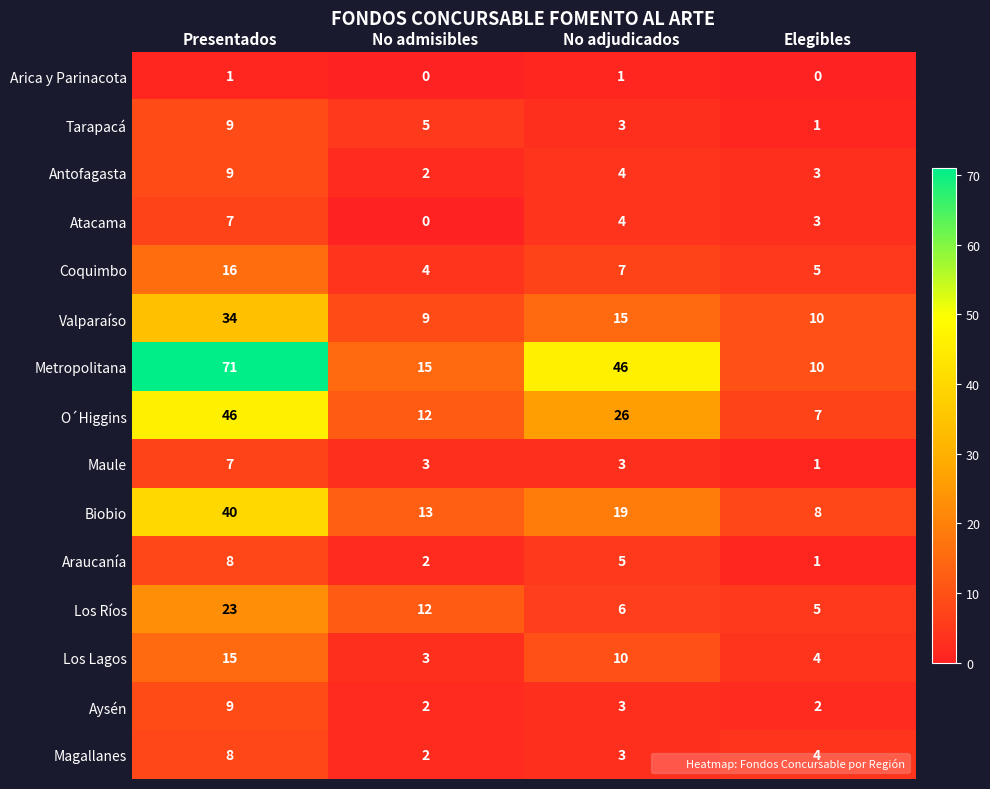

True or false: Arica y Parinacota has a value of 1 at No adjudicados.

True